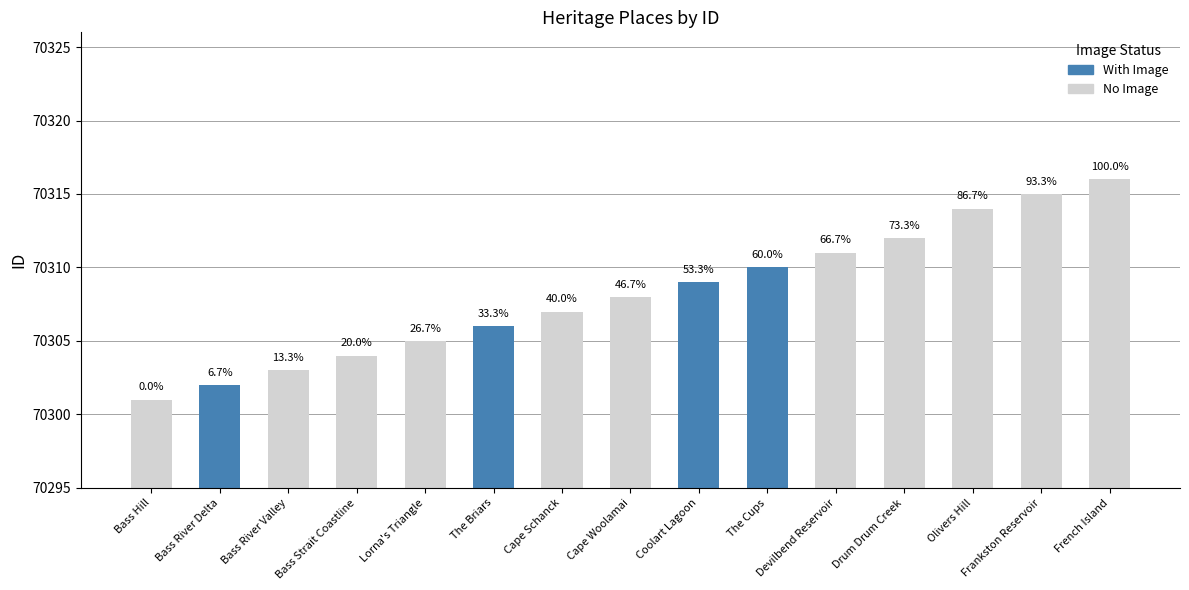

What is the value of the 6th bar from the left?

70306